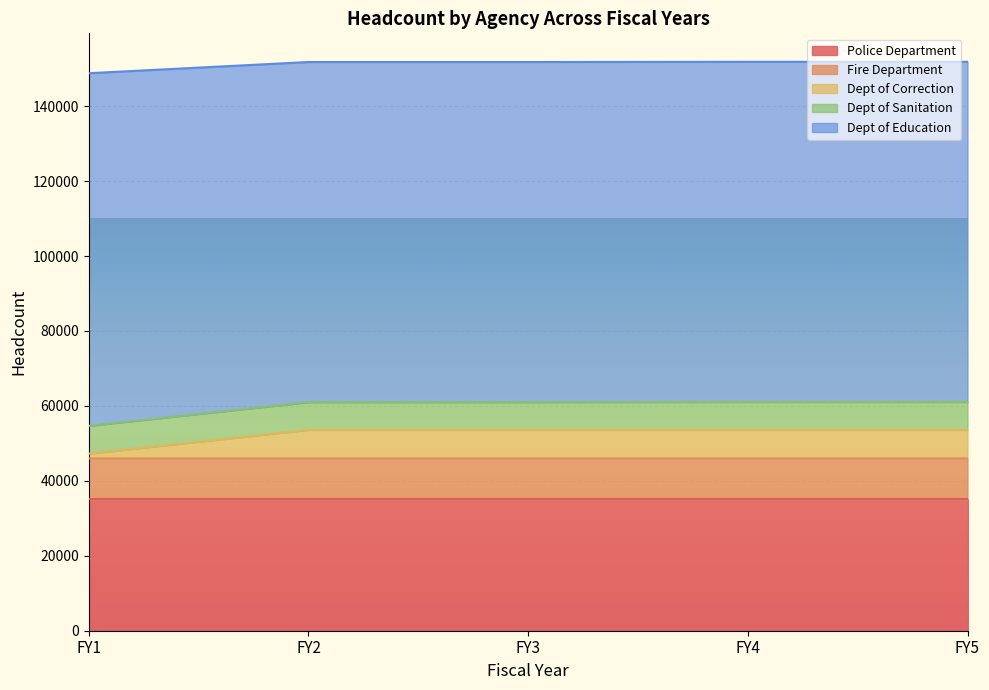

What is the minimum value for Police Department?

35030